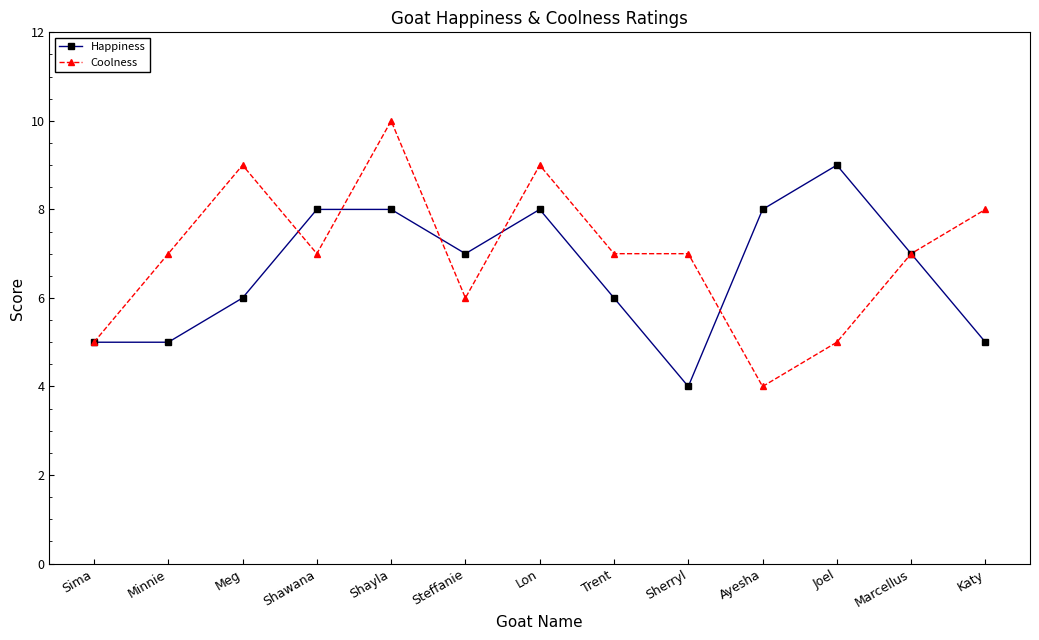

How many lines are shown in the chart?

2